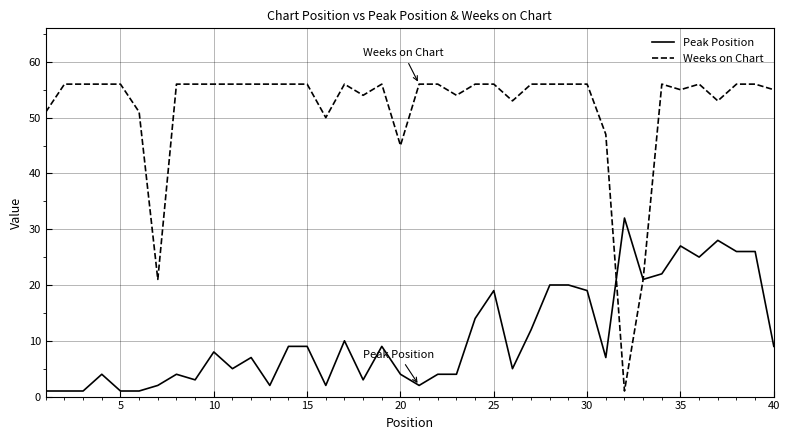

Which series has the largest total across all categories?

Weeks on Chart